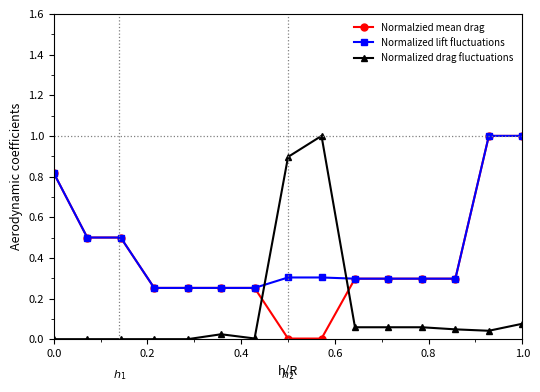

What is the highest value of the Normalized drag fluctuations series?

1.0